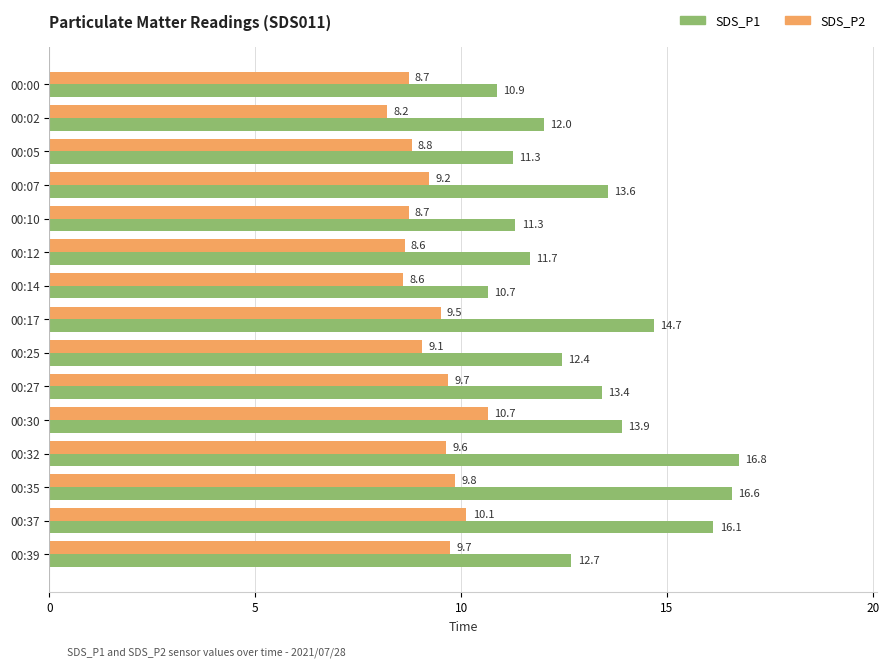

What are all the series names shown in the legend?

SDS_P1, SDS_P2